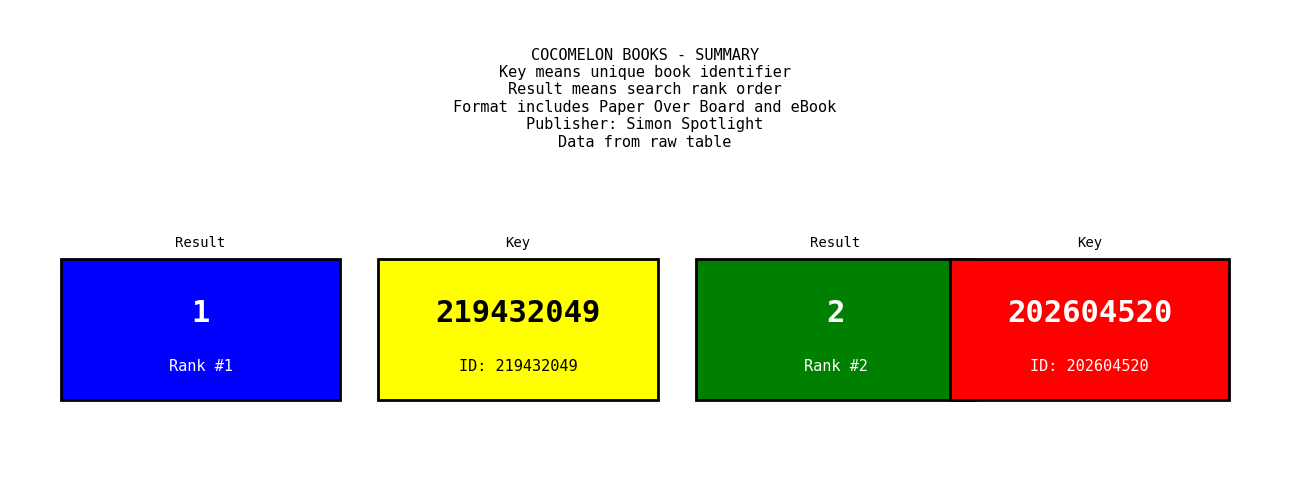

What is the value of the Result bar at the 1st from the left?

1